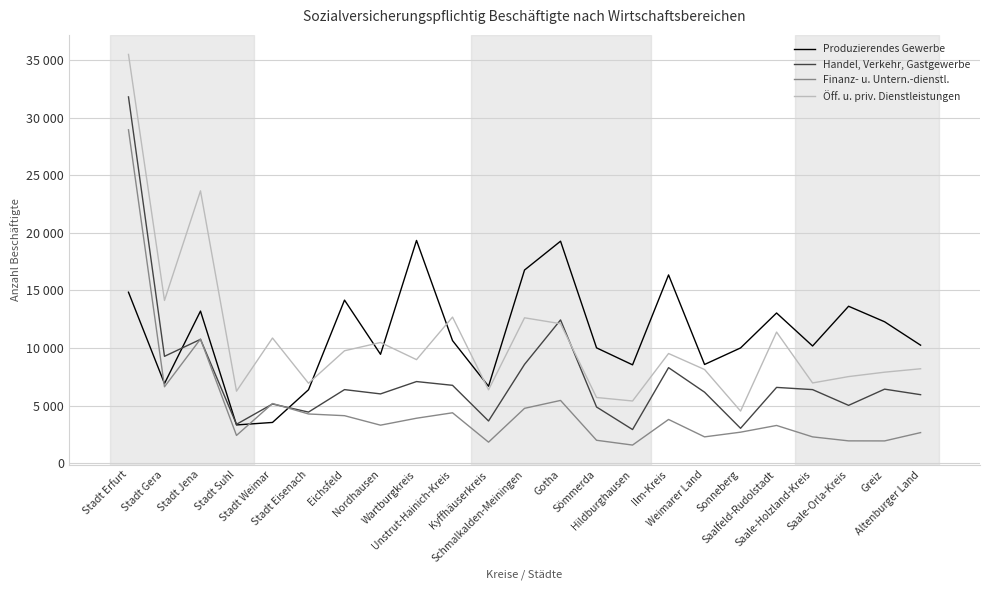

What is the difference between the highest and lowest values at Stadt Suhl?

3842